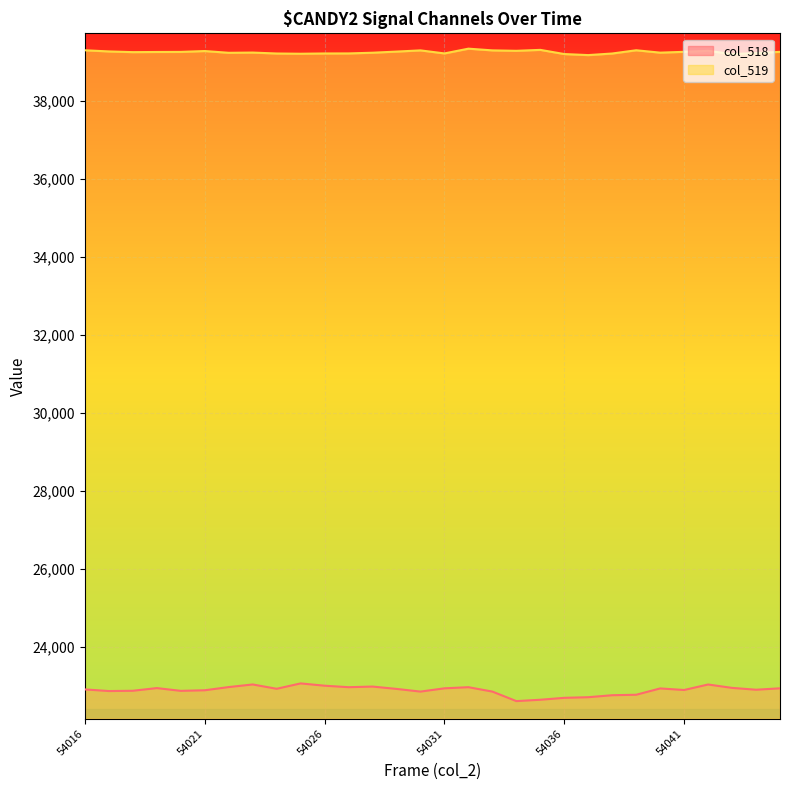

What is the value of the col_518 point at the 19th from the left?

22605